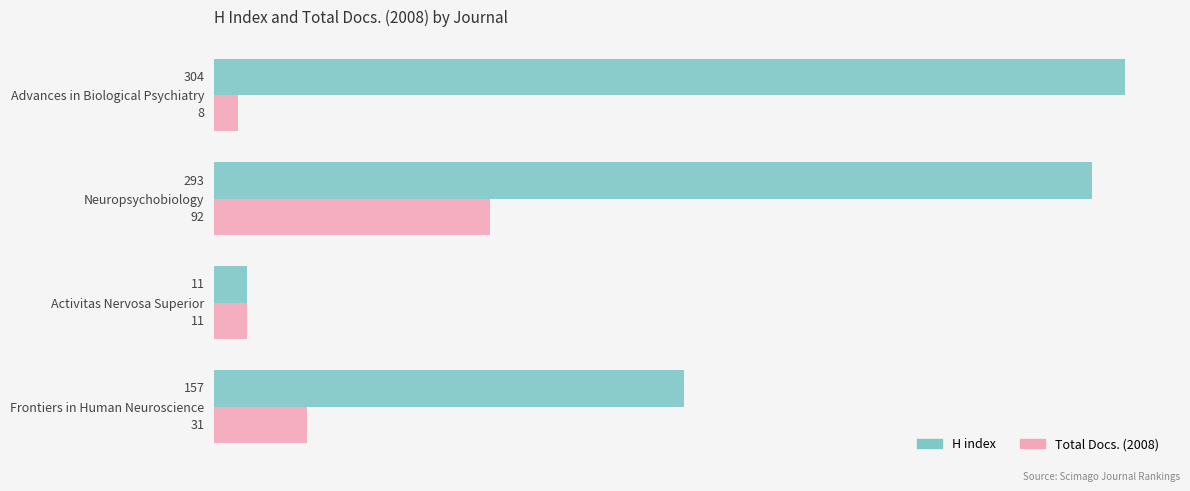

Which series has the largest total across all categories?

H index